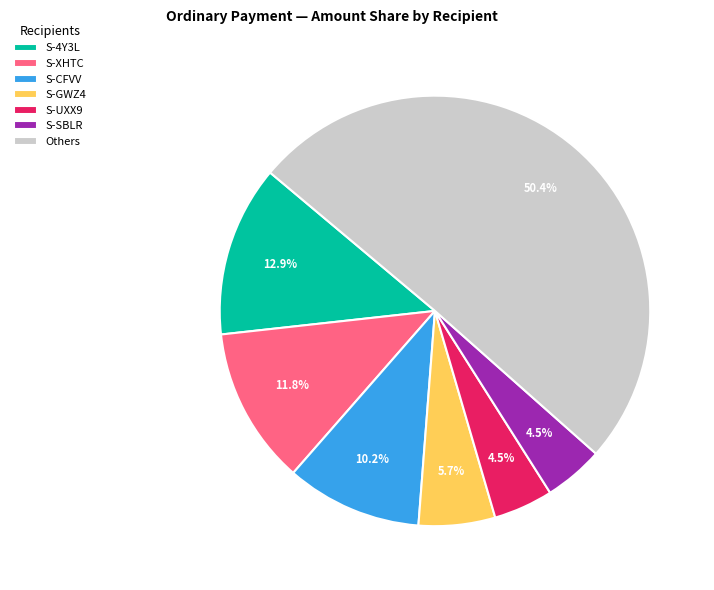

Combined, do S-XHTC and S-4Y3L account for over 50%?

No